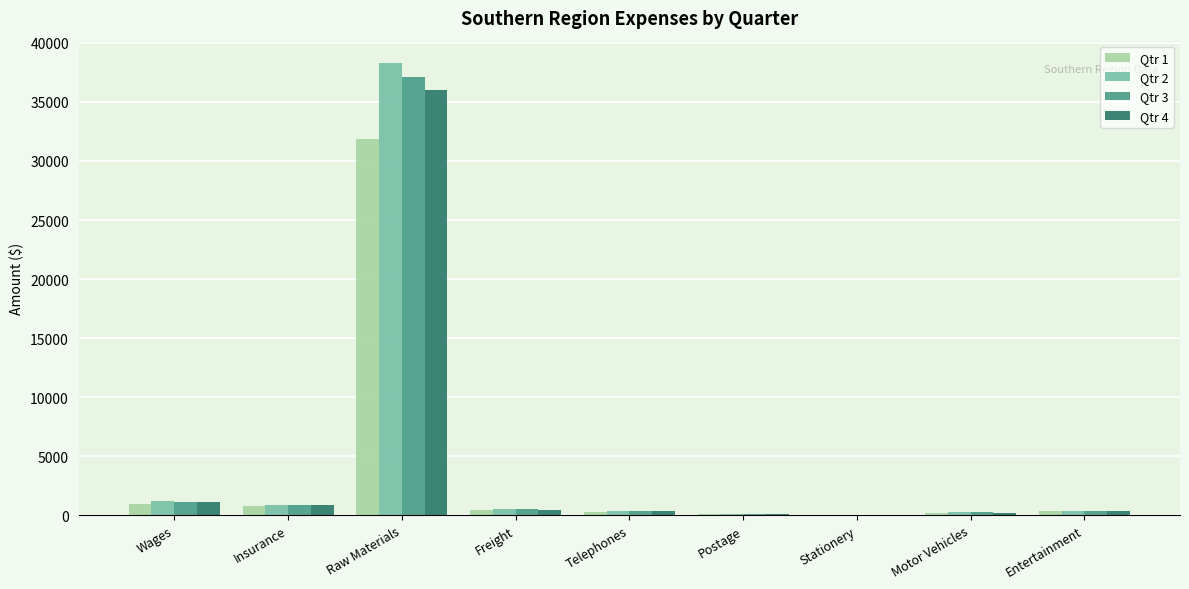

How many values in the Qtr 3 series exceed 400?

5